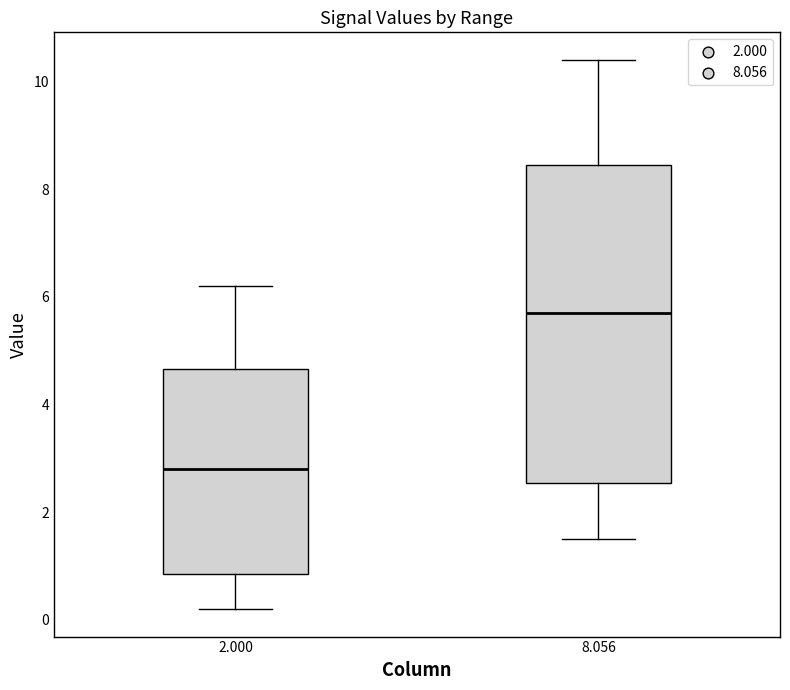

Where does the upper whisker of the box at x = 2.000 end on the y-axis? The values are not printed on the chart, so give them approximately, as read against the axis.

6.2